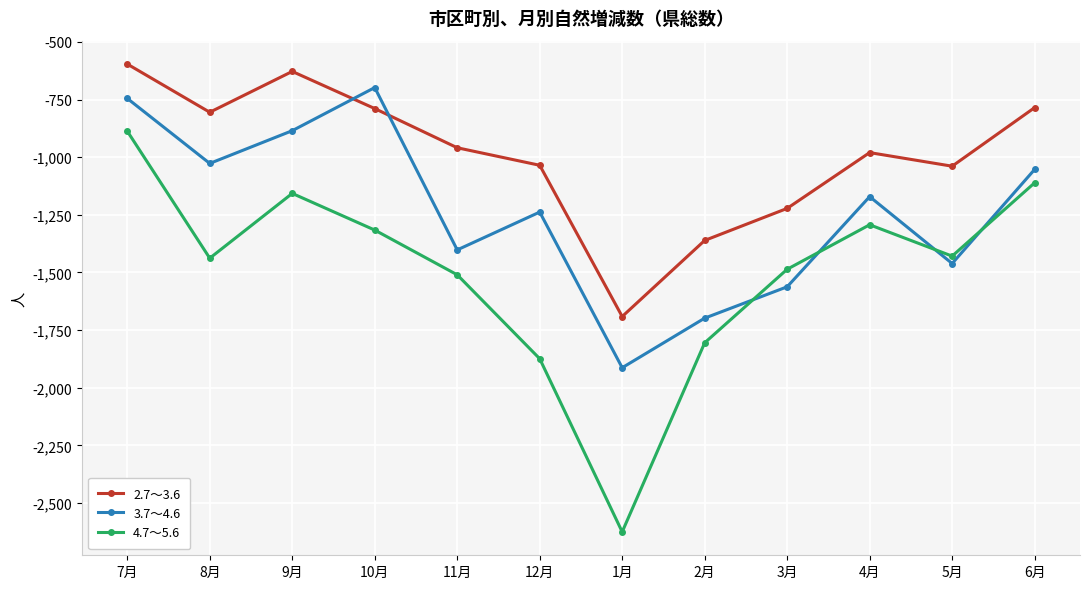

Which series has the largest total across all categories?

2.7～3.6